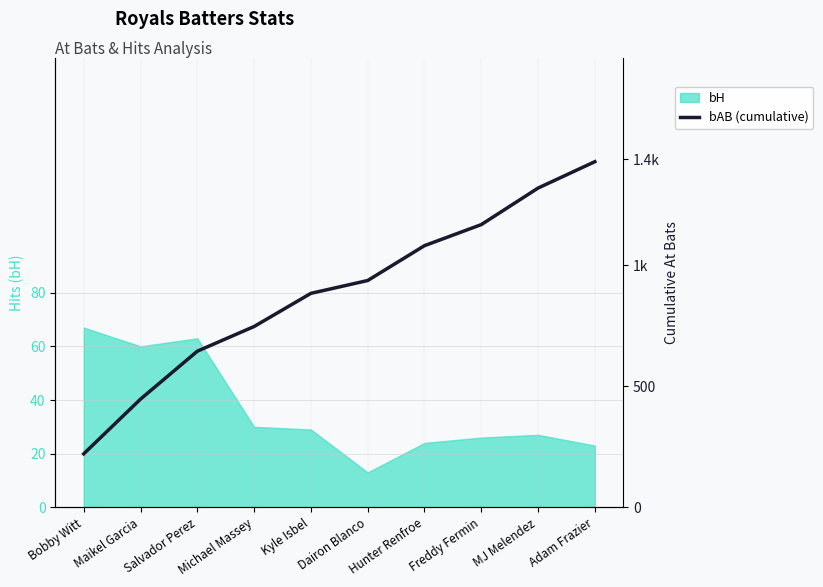

The bH series shows 112 at Salvador Perez. True or false?

False